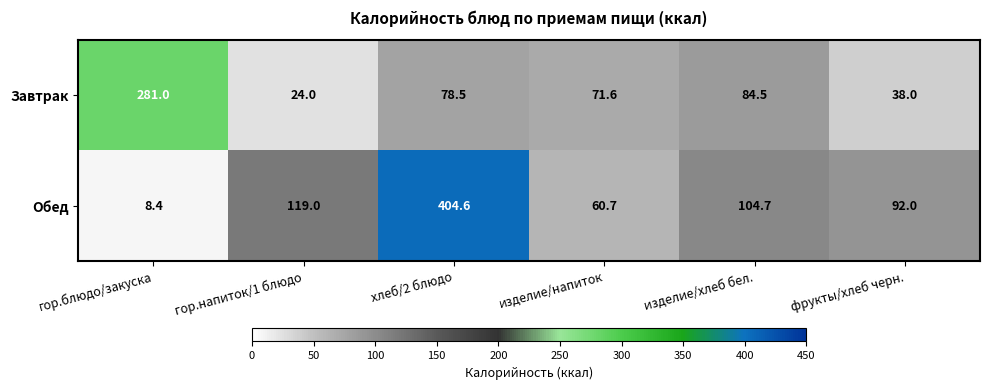

Count the number of categories in the chart.

6